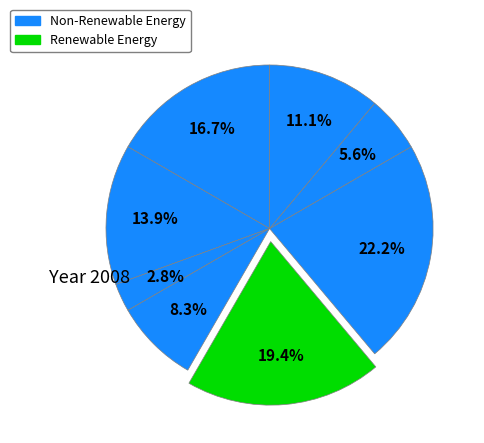

How many slices are in this pie chart?

8